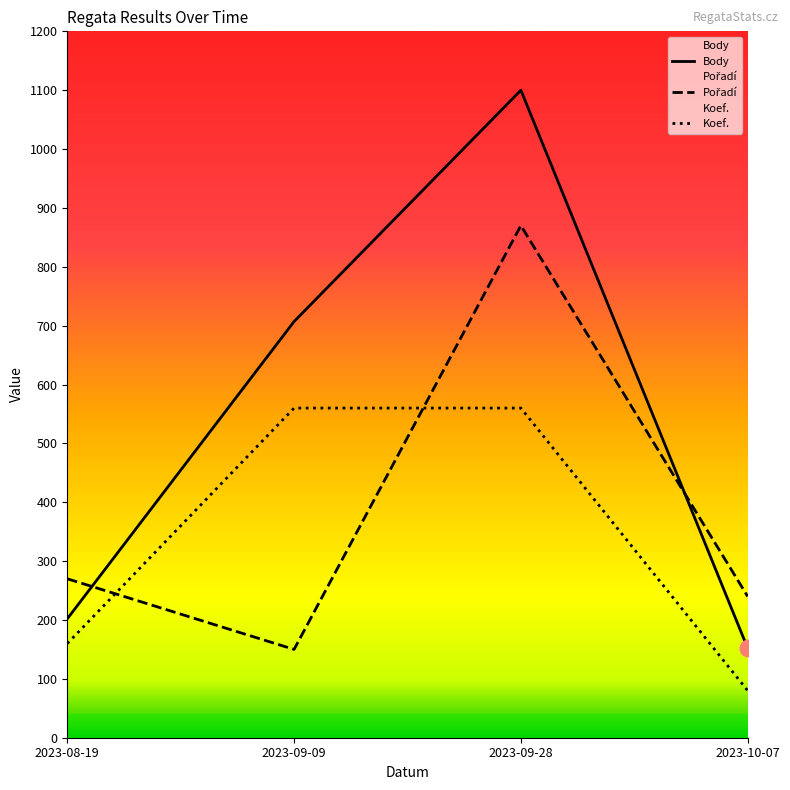

Which series has the largest total across all categories?

Body